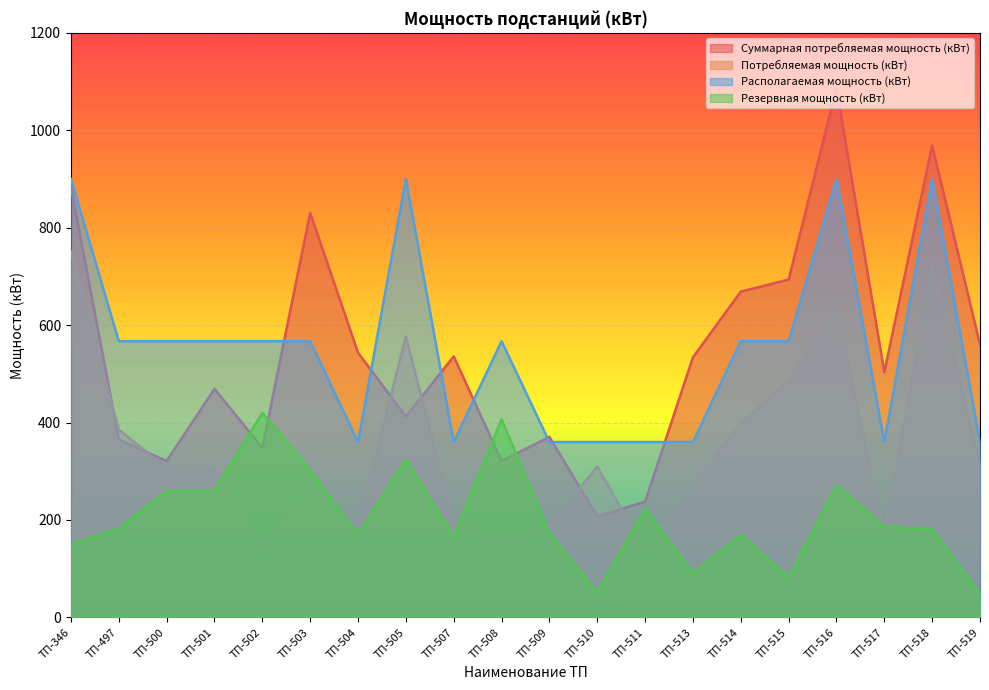

Which series has the largest total across all categories?

Располагаемая мощность (кВт)